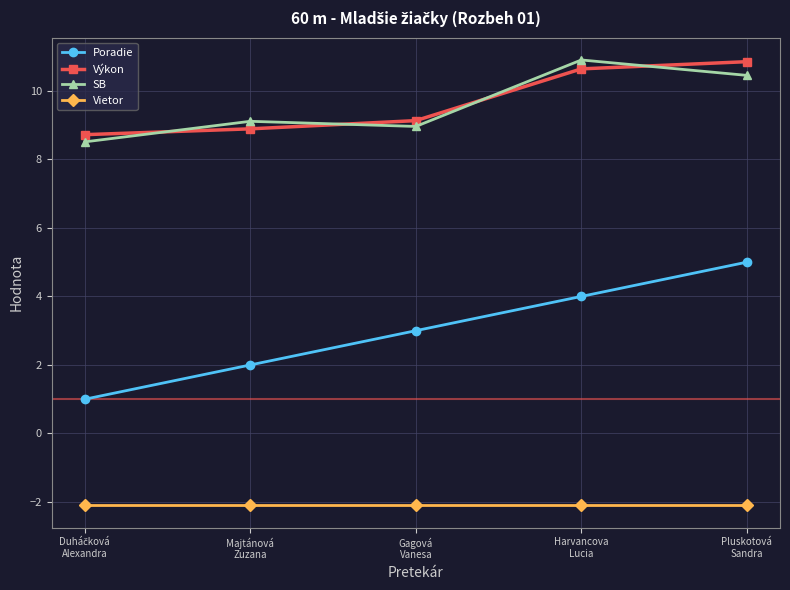

Which series has the widest spread of values?

Poradie